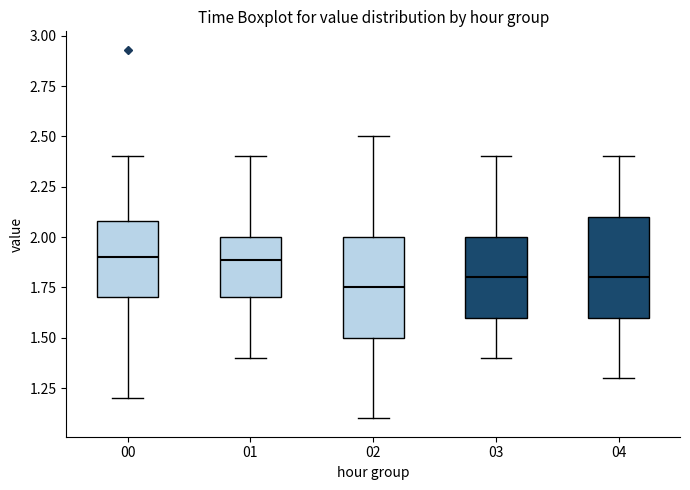

Reading left to right, read every box against the y-axis: the position of its median line, the range the box covers, and the ends of its whiskers. The values are not printed on the chart, so give them approximately, as read against the axis.

00: median 1.90, box 1.70 to 2.10, whiskers 1.20 to 2.40
01: median 1.90, box 1.70 to 2.00, whiskers 1.40 to 2.40
02: median 1.75, box 1.50 to 2.00, whiskers 1.10 to 2.50
03: median 1.80, box 1.60 to 2.00, whiskers 1.40 to 2.40
04: median 1.80, box 1.60 to 2.10, whiskers 1.30 to 2.40